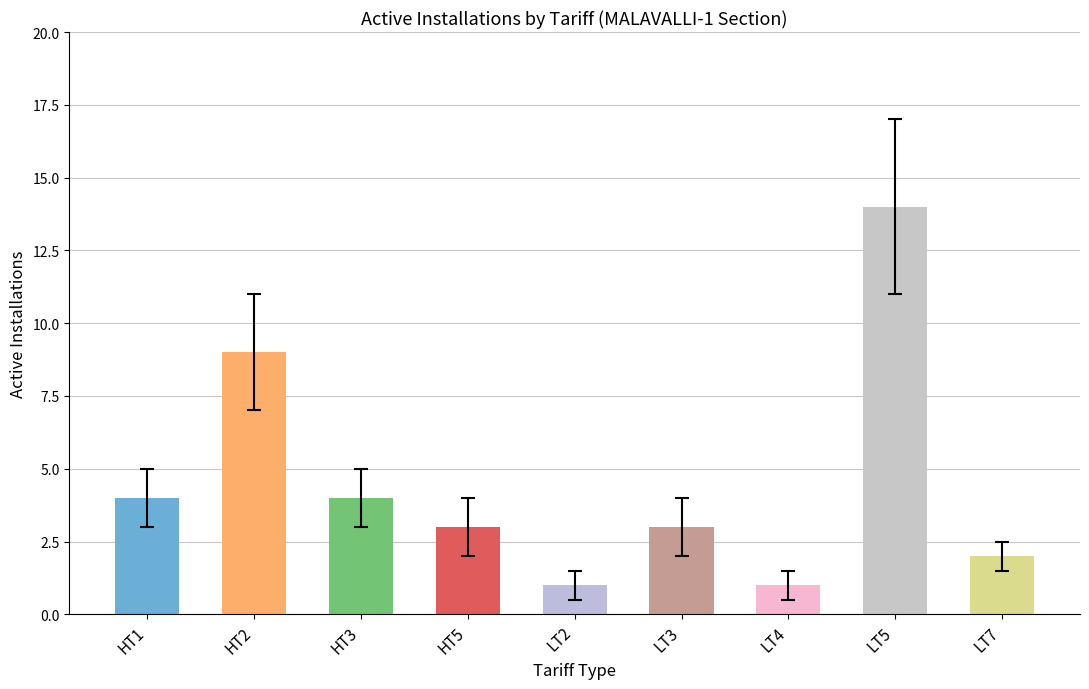

Are the bars grouped side by side (vs. stacked)?

No